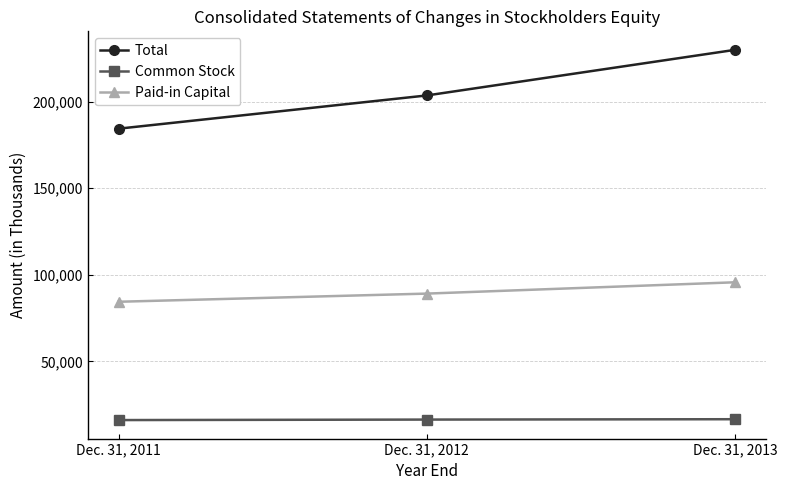

Does the chart display data point markers on the line(s)?

Yes